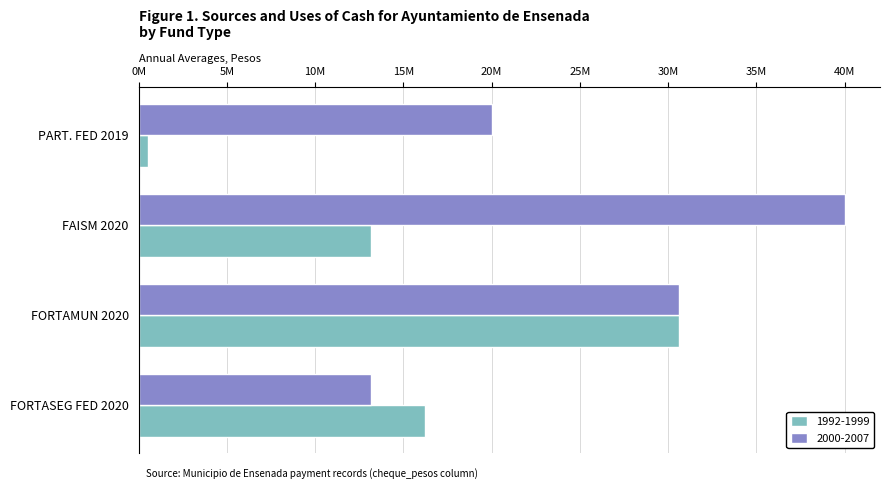

Reading right to left, list all the values displayed in this chart.

1992-1999: 16246185.6	30637909.0	13192355.0	539523.3
2000-2007: 13192355.0	30637909.0	40000000.0	20000000.0